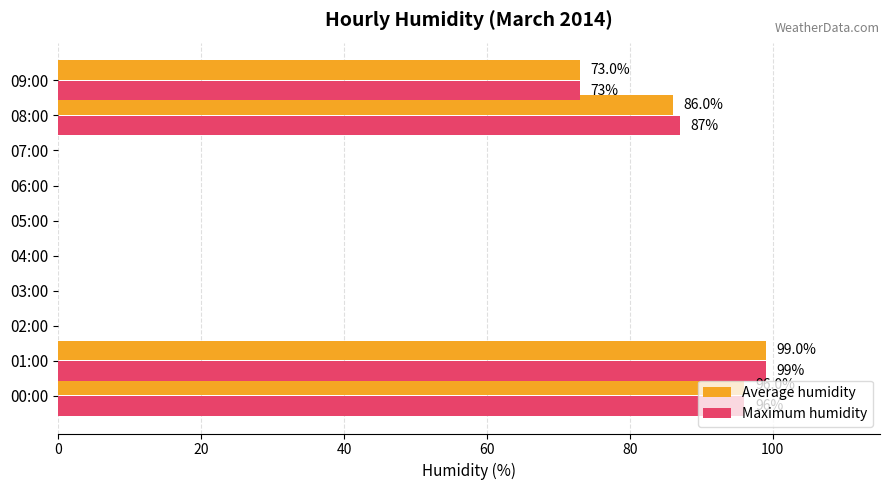

What is the maximum value shown in the chart?

99